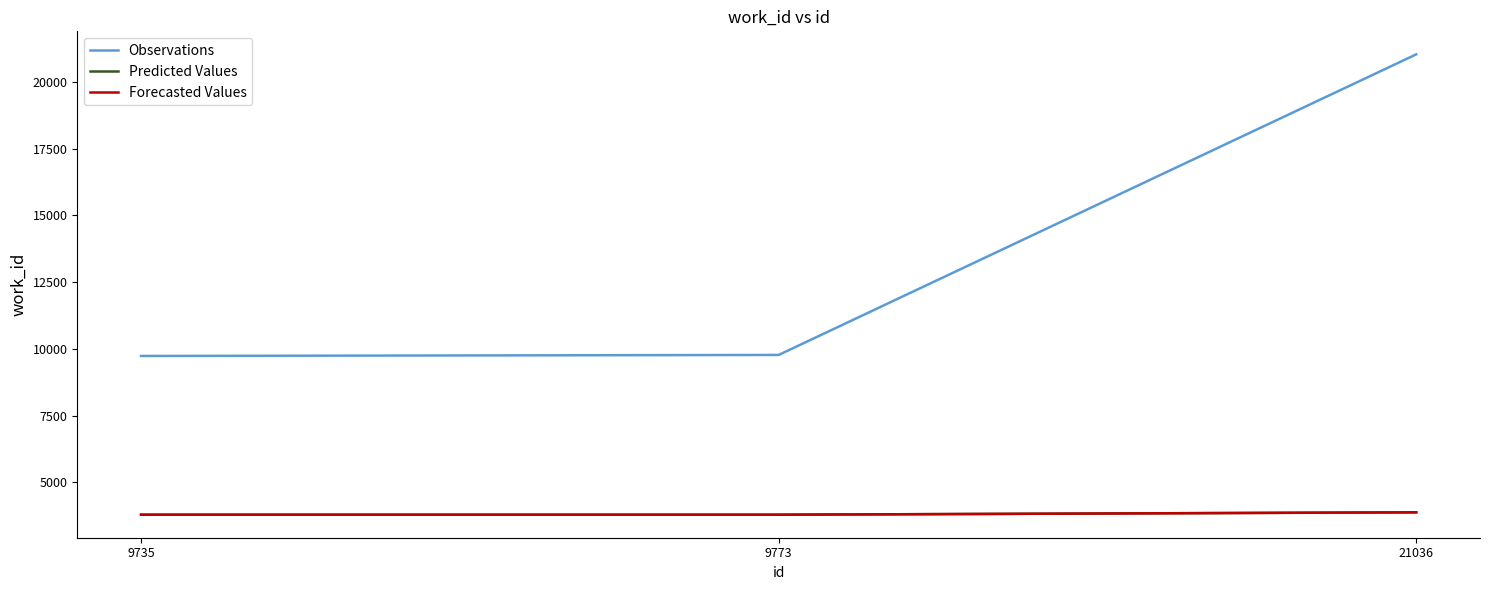

Is it true that Observations equals 9773 at 9773?

True